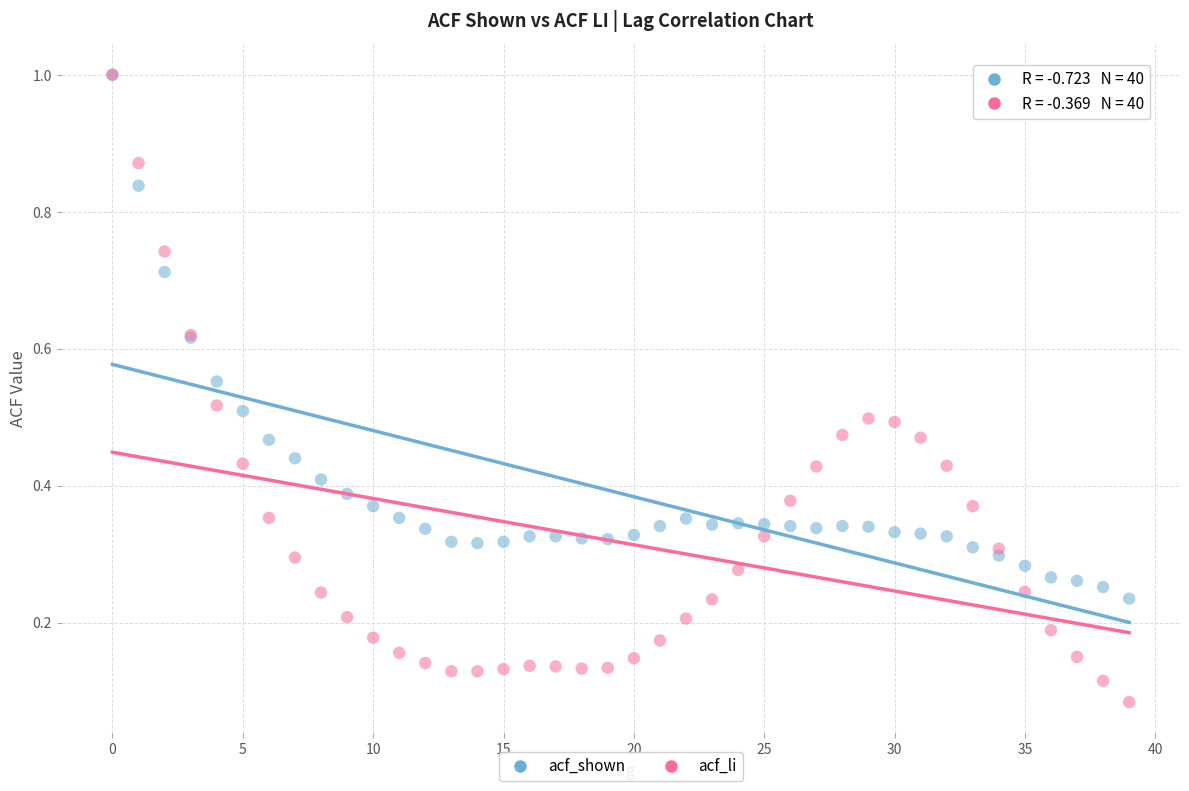

What are all the series names shown in the legend?

acf_shown, acf_li